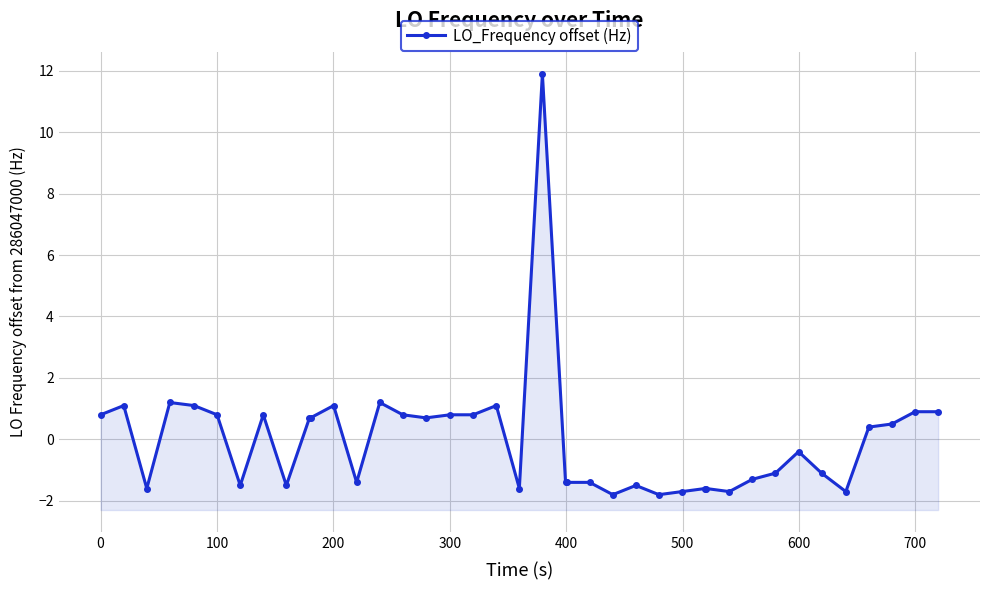

How many interior local peaks (higher than both neighbors) does the data have?

9